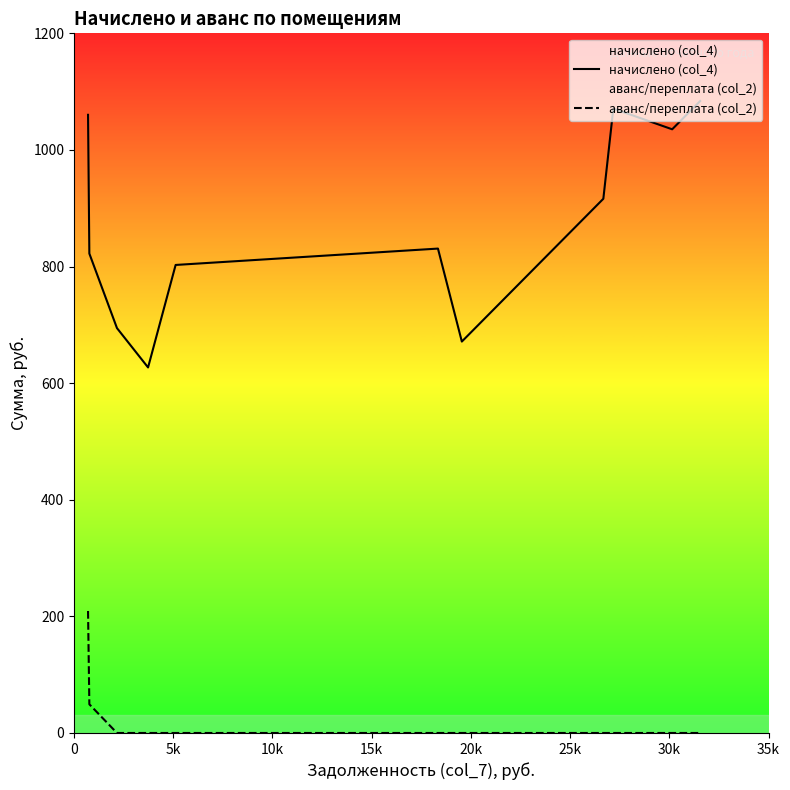

Which series has the largest range (max minus min)?

начислено (col_4)